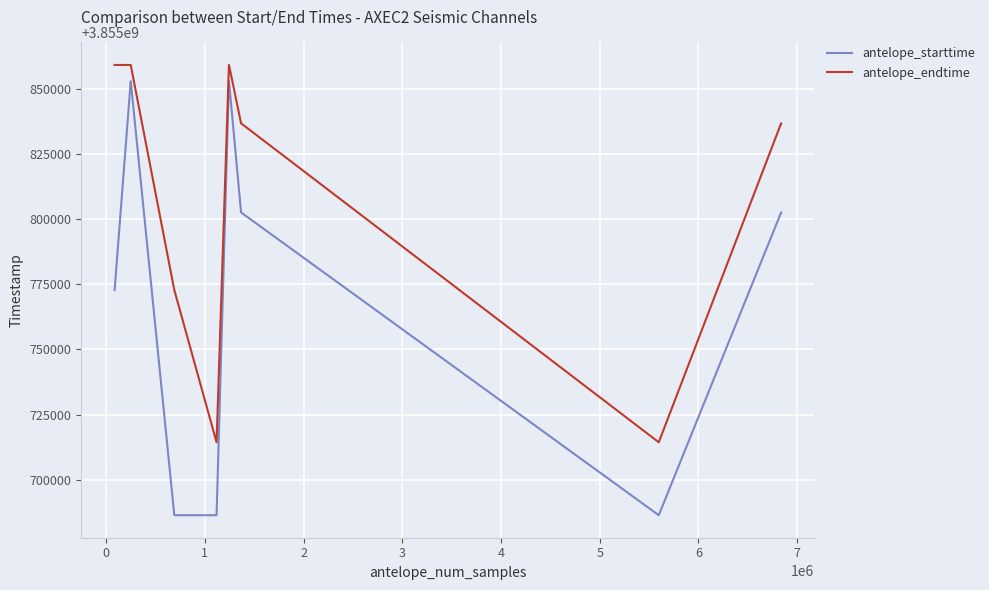

Rank the series at 7 from highest to lowest value.

antelope_endtime, antelope_starttime